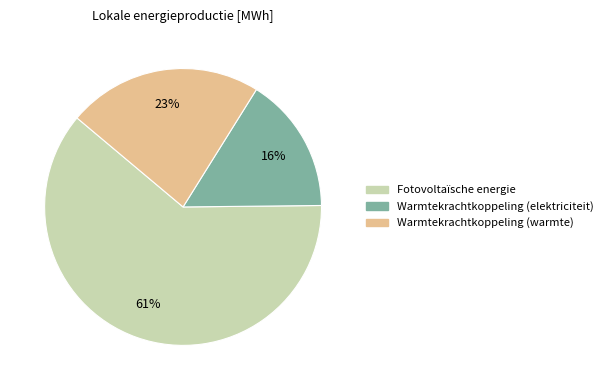

How many segments does this pie chart have?

3